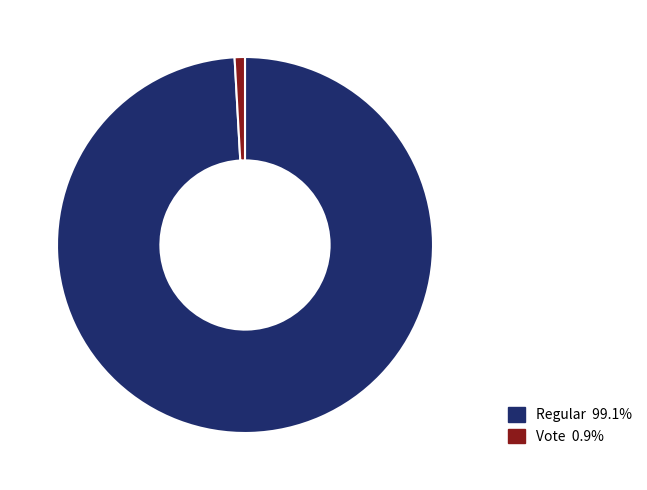

Does any single category account for the majority?

Yes